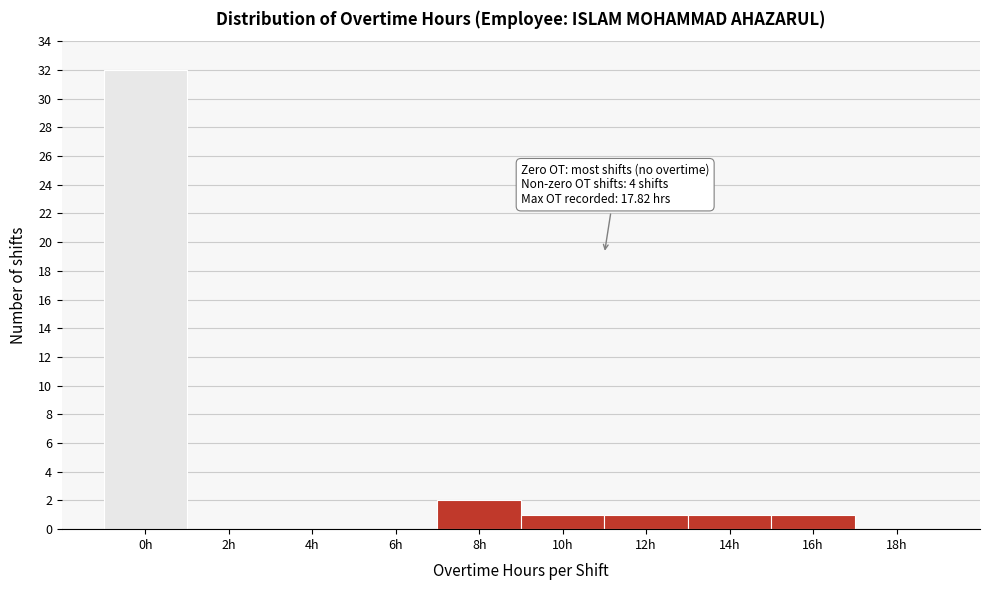

Reading right to left, extract all data points from this chart.

18h=0	16h=1	14h=1	12h=1	10h=1	8h=2	6h=0	4h=0	2h=0	0h=32